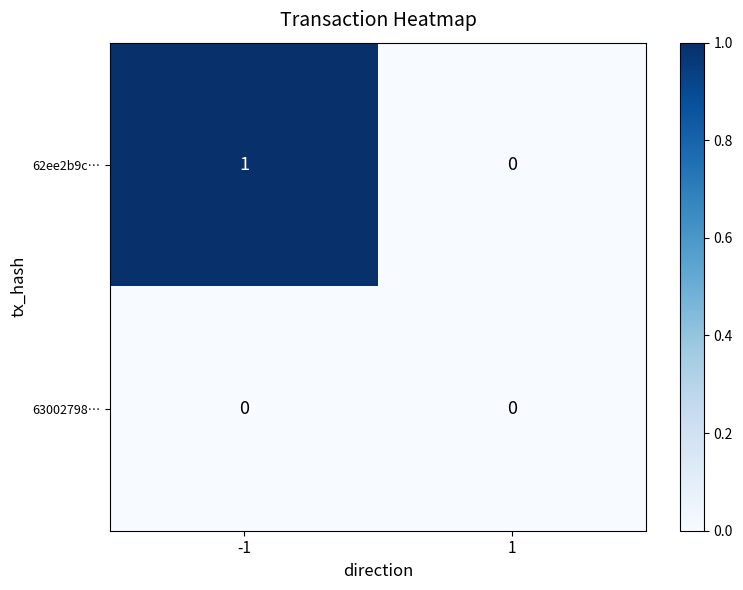

List the series in order of their peak value, lowest first.

63002798…, 62ee2b9c…